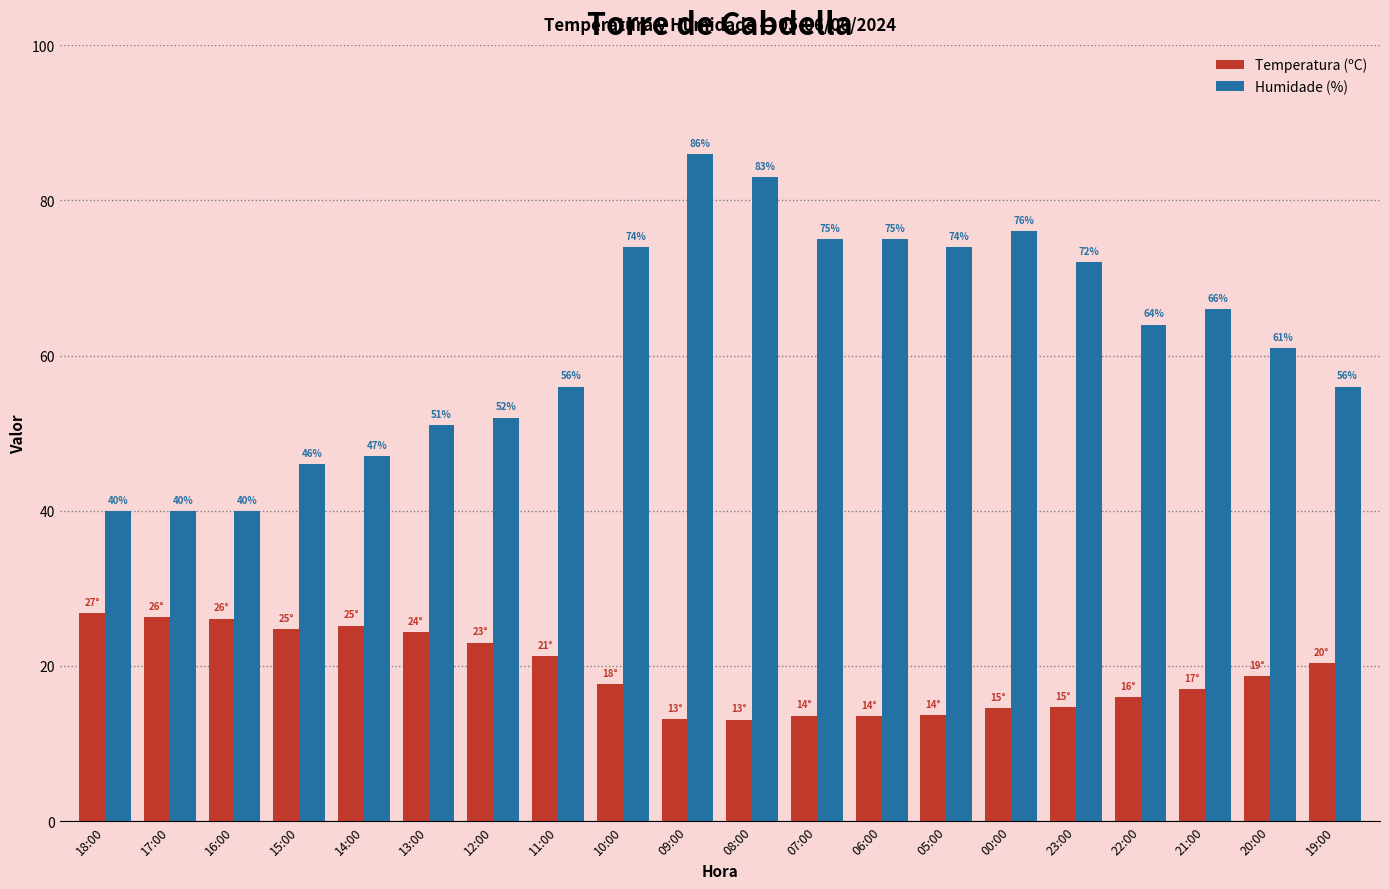

What position from the left is 07:00?

12